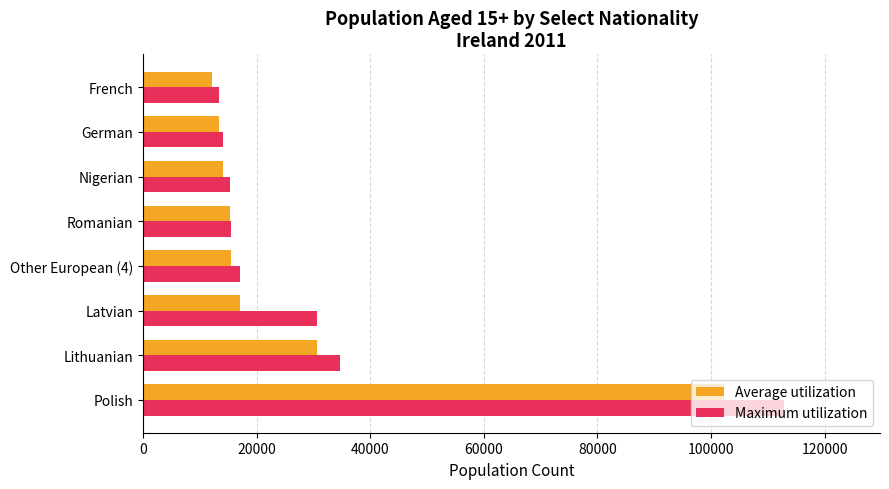

At how many categories does at least one series exceed 21374?

3